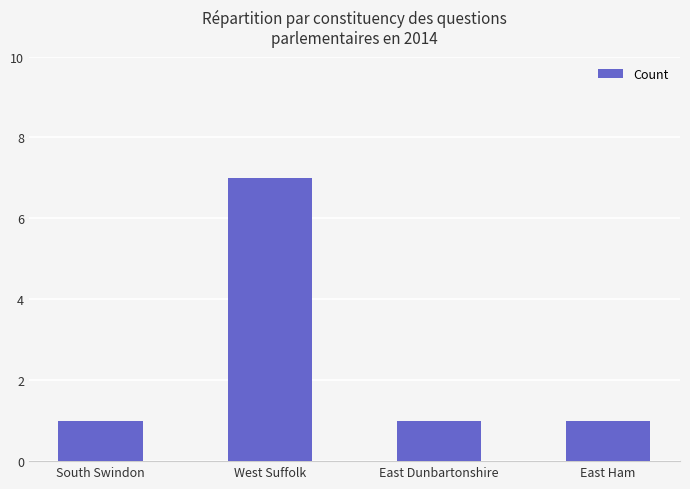

What is the maximum value shown in the chart?

7